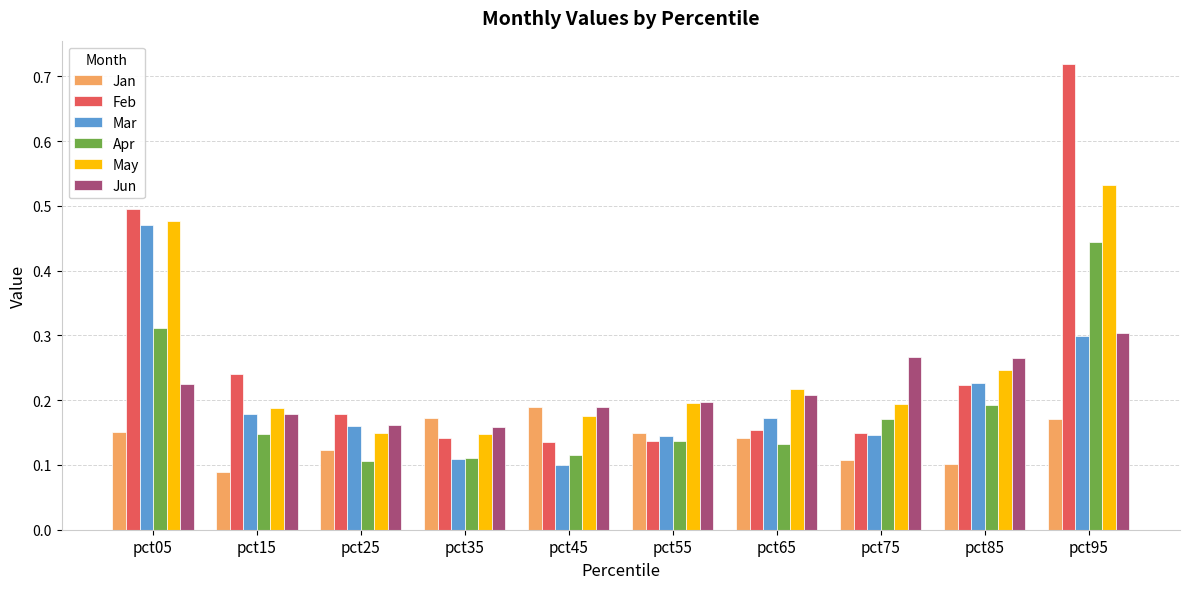

The May series shows 0.1 at pct55. True or false?

False